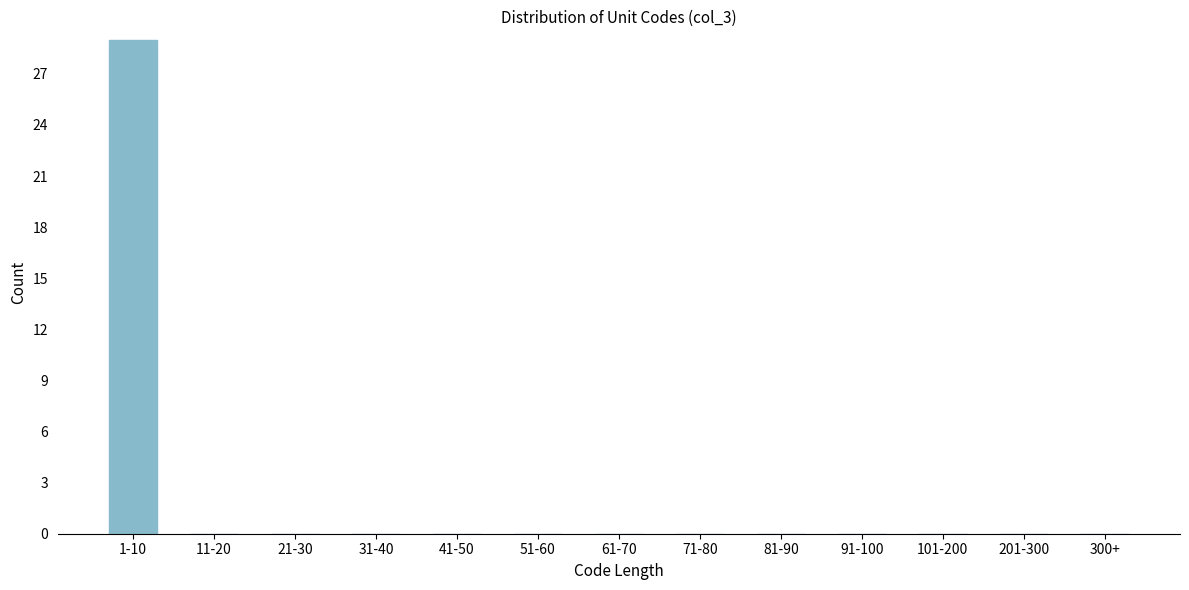

Reading left to right, transcribe all the data shown in this chart.

1-10=29	11-20=0	21-30=0	31-40=0	41-50=0	51-60=0	61-70=0	71-80=0	81-90=0	91-100=0	101-200=0	201-300=0	300+=0